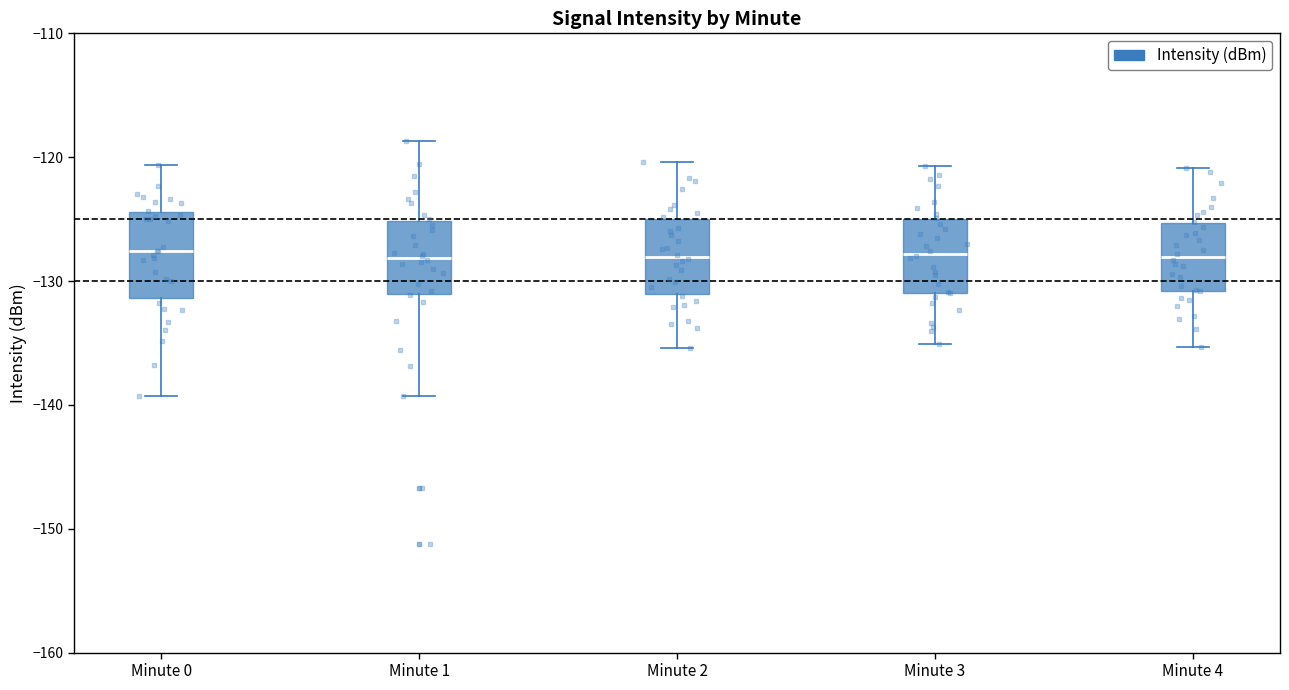

Where does the lower whisker of the box for Minute 3 end on the y-axis? The values are not printed on the chart, so give them approximately, as read against the axis.

-135